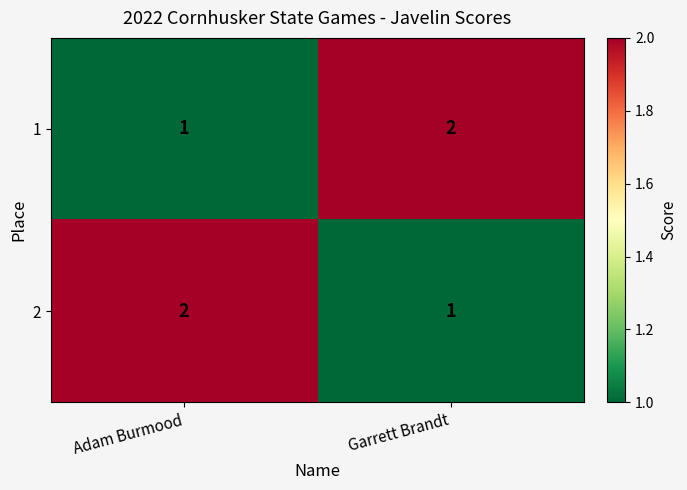

At which label is 2 closest to 1?

Garrett Brandt